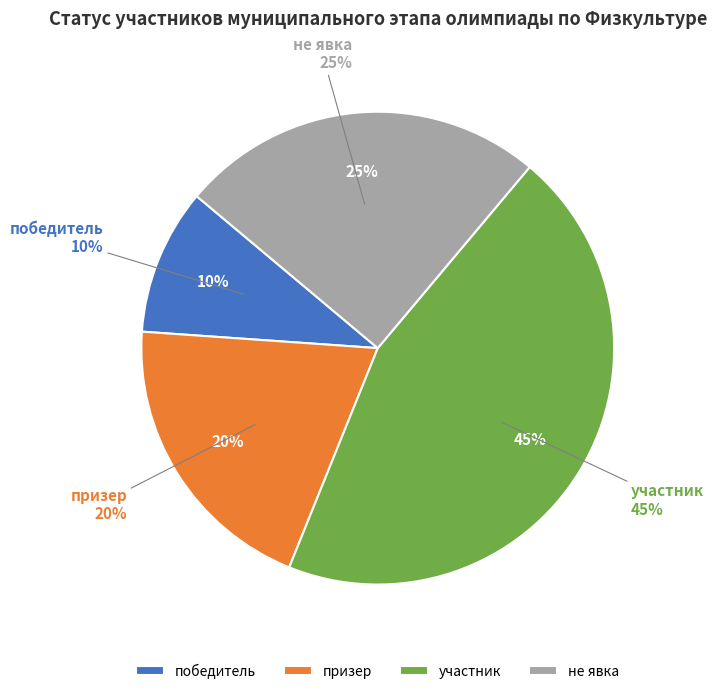

Is there a majority slice in this chart?

No